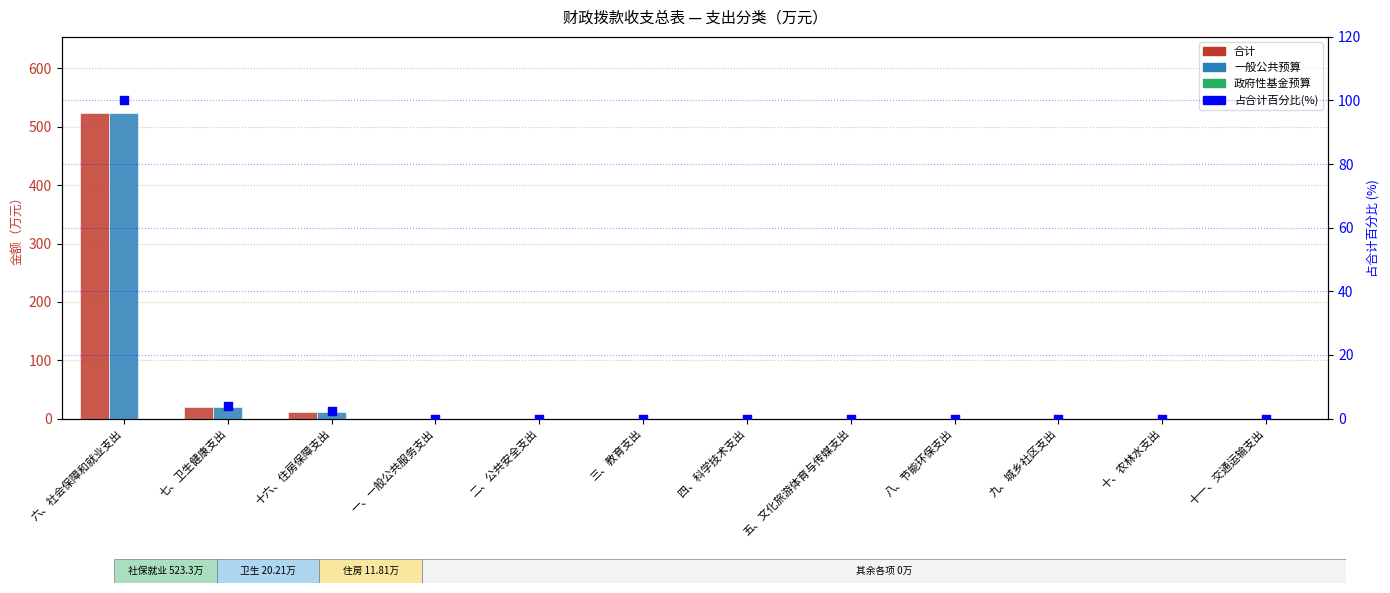

Which series contains the highest Y value?

合计